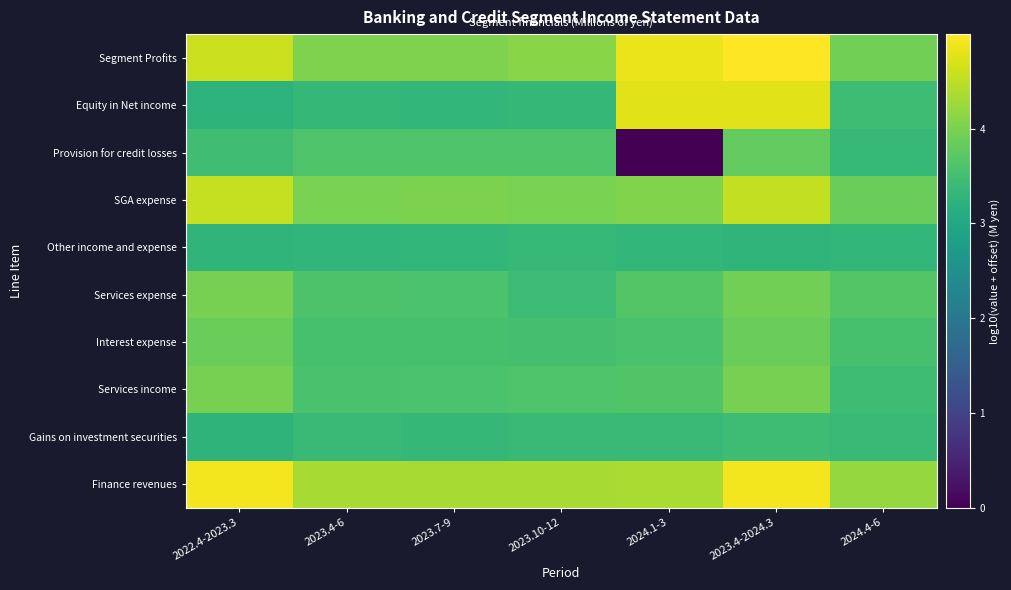

Reading left to right, extract all data points from this chart.

Finance revenues: 2022.4-2023.3=4.9	2023.4-6=4.3	2023.7-9=4.3	2023.10-12=4.3	2024.1-3=4.4	2023.4-2024.3=4.9	2024.4-6=4.2
Gains on investment securities: 2022.4-2023.3=3.3	2023.4-6=3.4	2023.7-9=3.3	2023.10-12=3.4	2024.1-3=3.4	2023.4-2024.3=3.4	2024.4-6=3.4
Services income: 2022.4-2023.3=4.0	2023.4-6=3.6	2023.7-9=3.6	2023.10-12=3.6	2024.1-3=3.6	2023.4-2024.3=4.0	2024.4-6=3.4
Interest expense: 2022.4-2023.3=3.9	2023.4-6=3.5	2023.7-9=3.5	2023.10-12=3.5	2024.1-3=3.6	2023.4-2024.3=3.9	2024.4-6=3.5
Services expense: 2022.4-2023.3=4.0	2023.4-6=3.6	2023.7-9=3.6	2023.10-12=3.4	2024.1-3=3.7	2023.4-2024.3=3.9	2024.4-6=3.7
Other income and expense: 2022.4-2023.3=3.3	2023.4-6=3.3	2023.7-9=3.3	2023.10-12=3.3	2024.1-3=3.3	2023.4-2024.3=3.3	2024.4-6=3.3
SGA expense: 2022.4-2023.3=4.6	2023.4-6=4.0	2023.7-9=4.0	2023.10-12=4.0	2024.1-3=4.0	2023.4-2024.3=4.5	2024.4-6=3.9
Provision for credit losses: 2022.4-2023.3=3.5	2023.4-6=3.6	2023.7-9=3.6	2023.10-12=3.6	2024.1-3=0.0	2023.4-2024.3=3.8	2024.4-6=3.4
Equity in Net income: 2022.4-2023.3=3.2	2023.4-6=3.3	2023.7-9=3.3	2023.10-12=3.3	2024.1-3=4.8	2023.4-2024.3=4.8	2024.4-6=3.4
Segment Profits: 2022.4-2023.3=4.6	2023.4-6=4.0	2023.7-9=4.0	2023.10-12=4.1	2024.1-3=4.9	2023.4-2024.3=5.0	2024.4-6=3.9